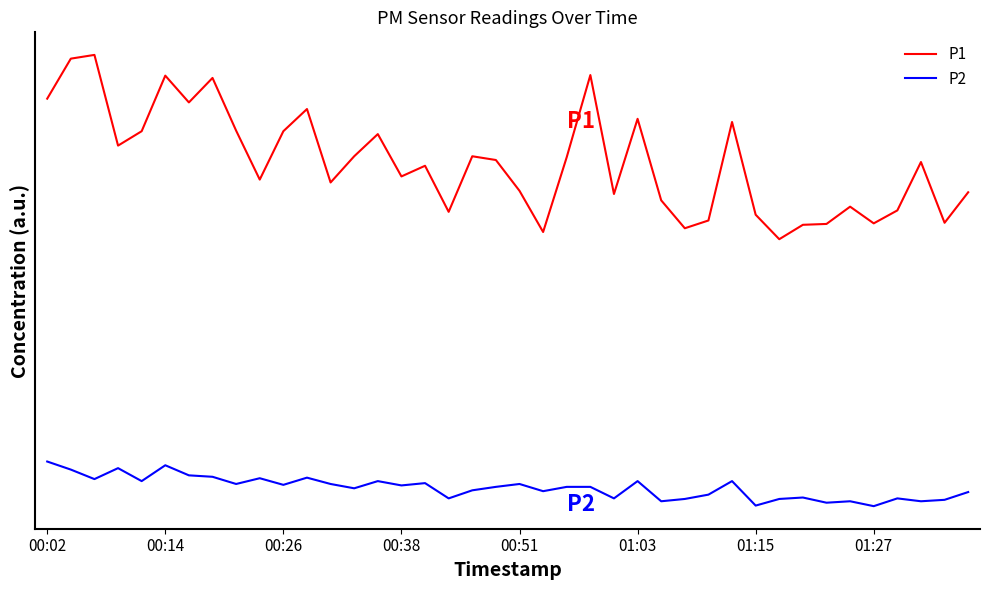

Does the chart display data point markers on the line(s)?

No